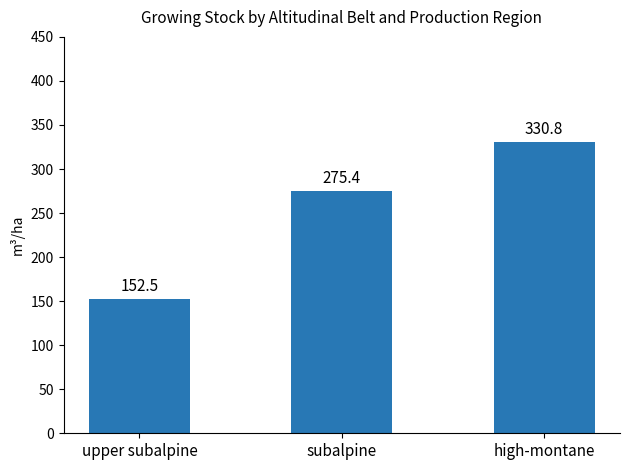

Read the value at high-montane.

330.8